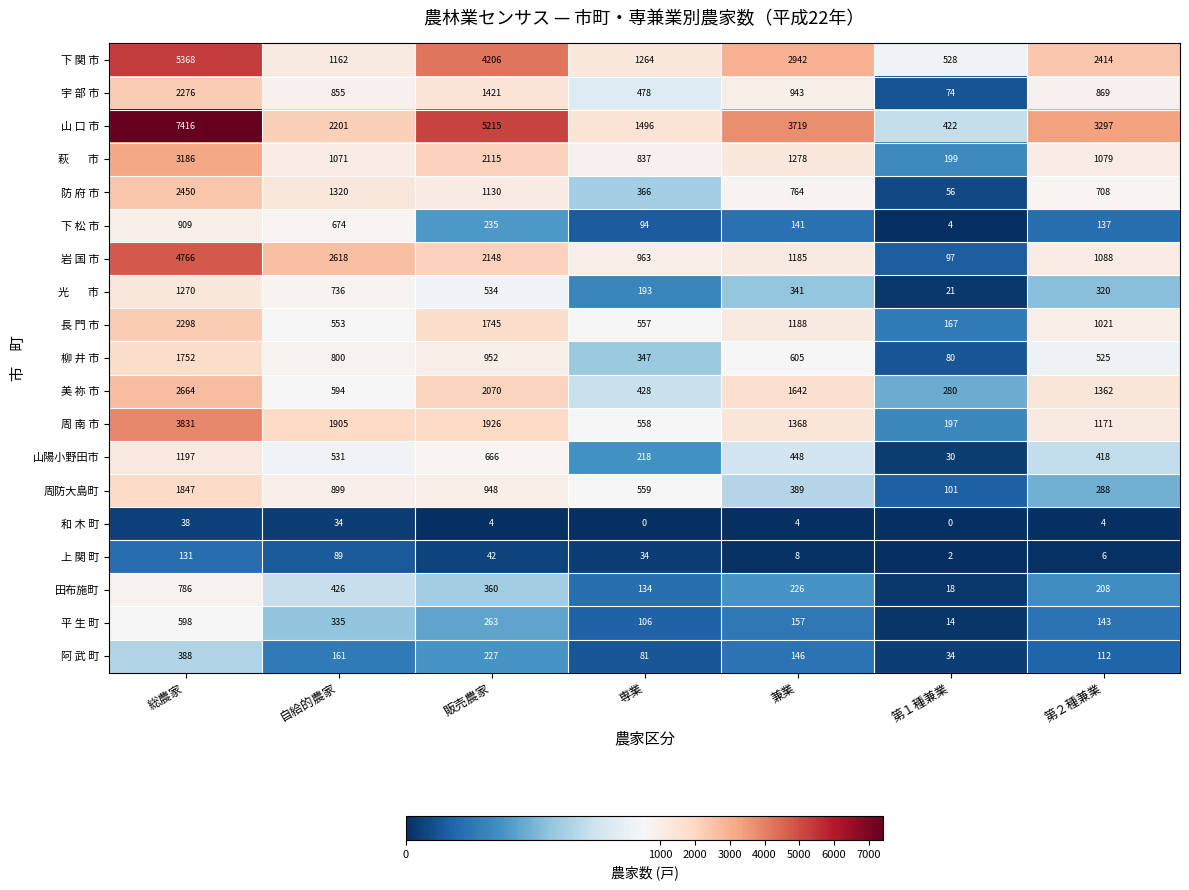

What is the difference between the highest and lowest values at 総農家?

7378